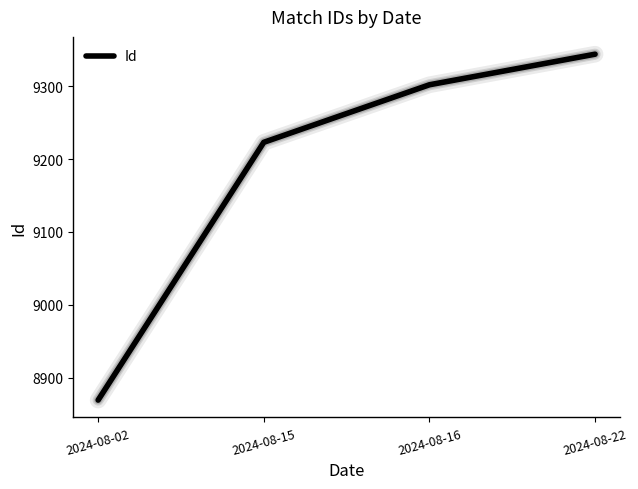

The chart shows a value of 9302 at 2024-08-16. True or false?

True